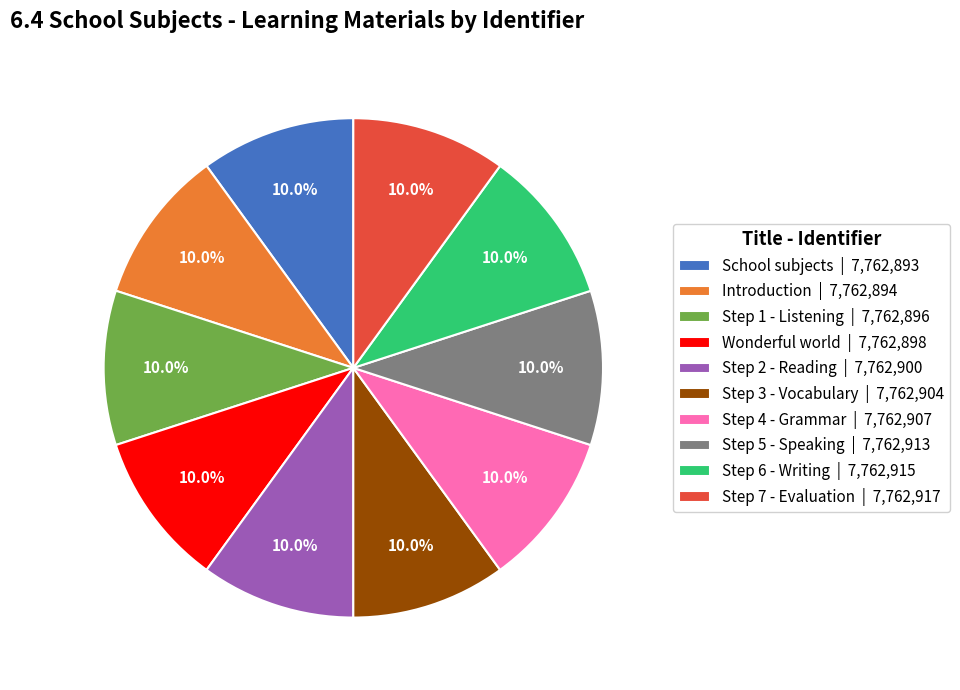

Does School subjects | 7,762,893 account for over 50% of the chart?

No